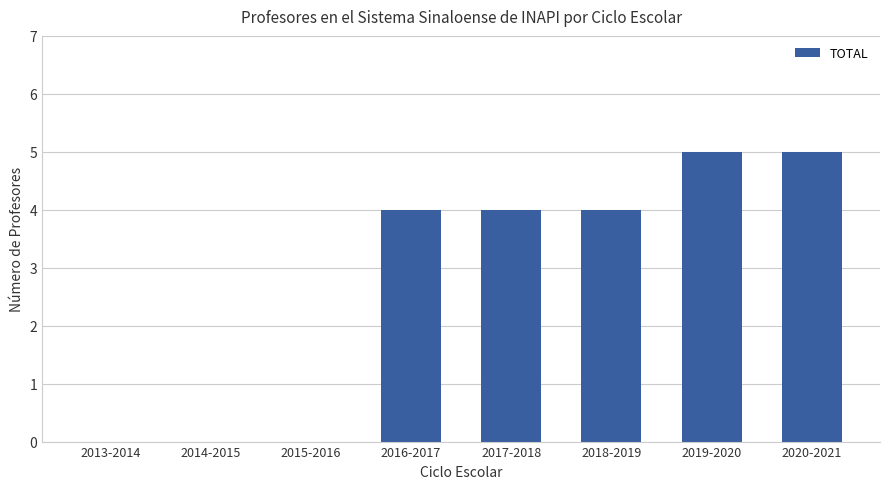

What is the greatest value displayed?

5